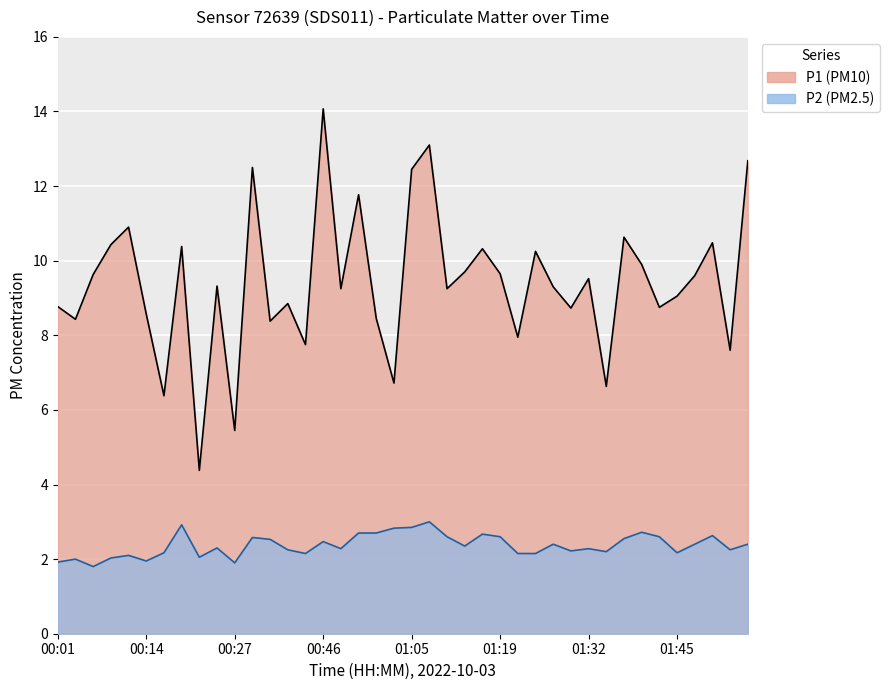

What is the sum of the P1 values at 01:37 and 01:21?

18.6